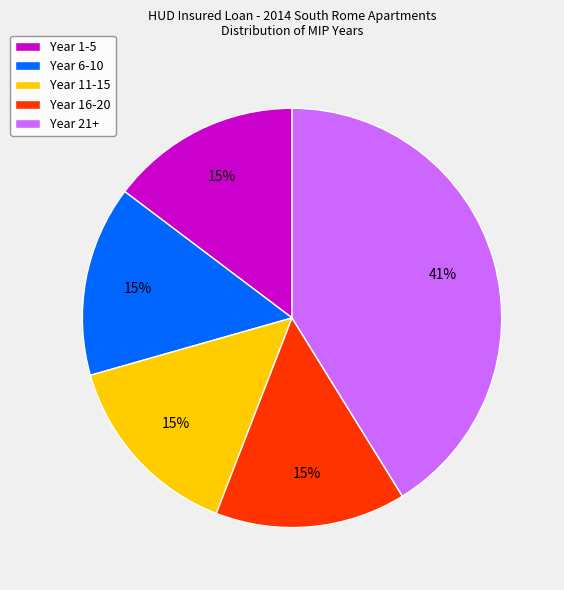

Is it true that Year 21+ is 48% of the pie?

False